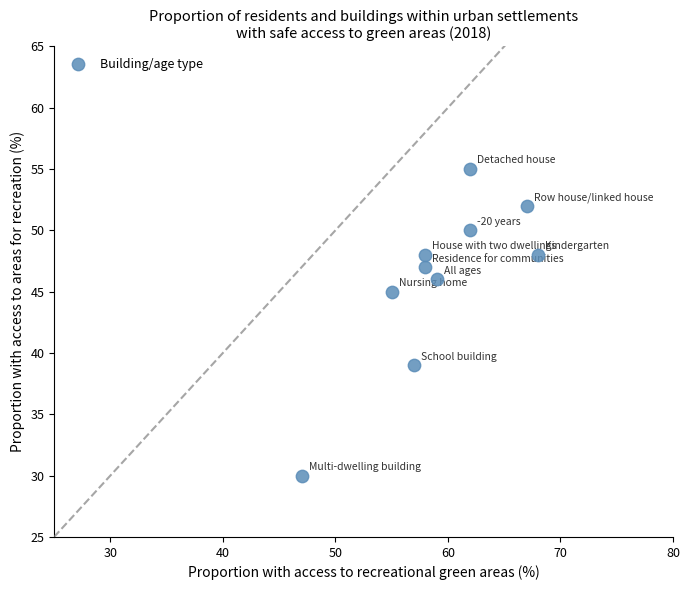

What is the range of Y values (max minus min)?

25